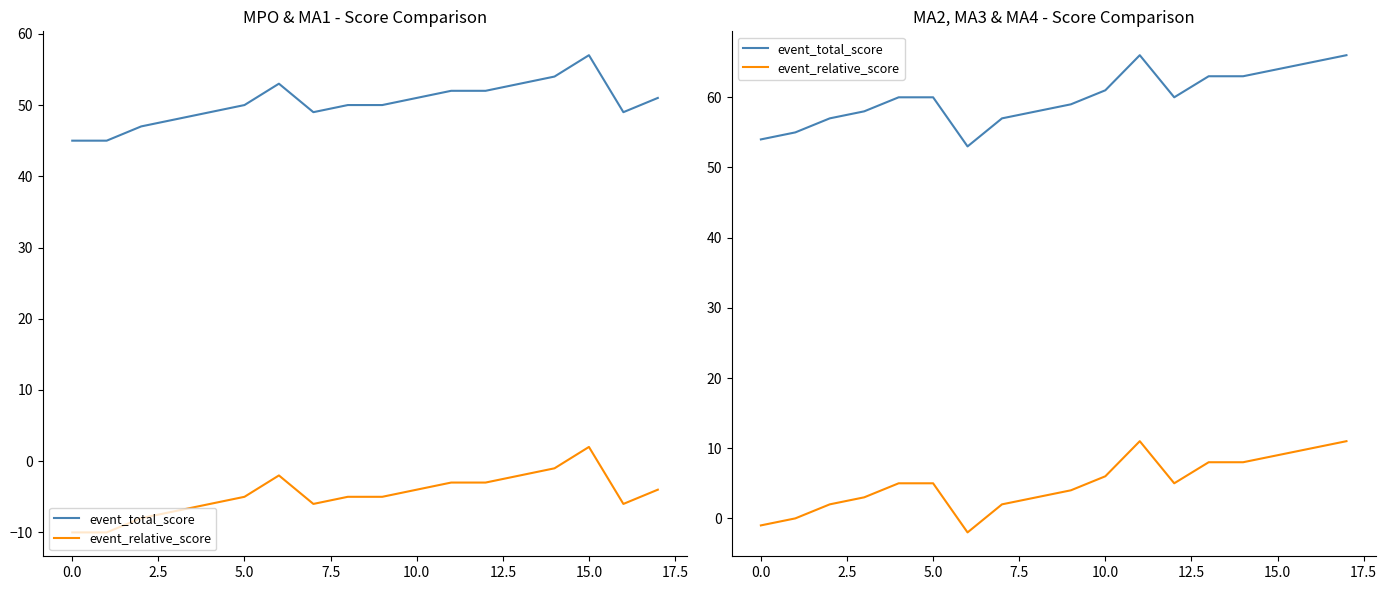

What is the lowest value of the event_total_score series?

53